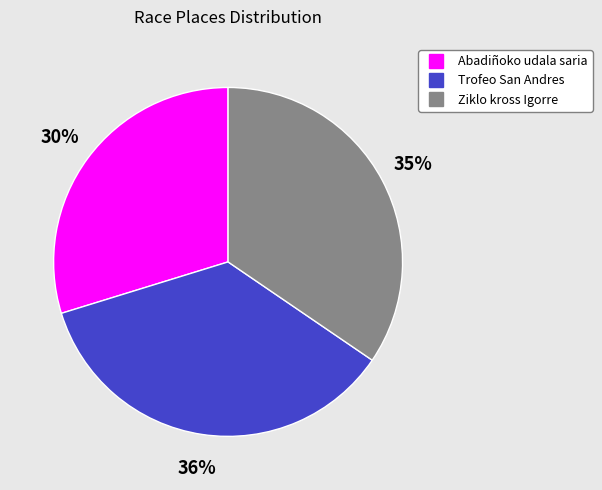

What is the ratio of the value at Abadiñoko udala saria to the value at Ziklo kross Igorre?

0.9